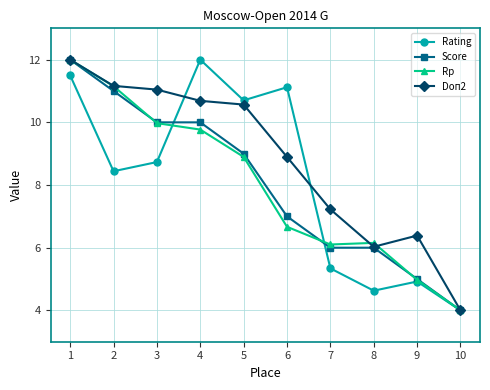

Which category has the lowest value across all series?

10